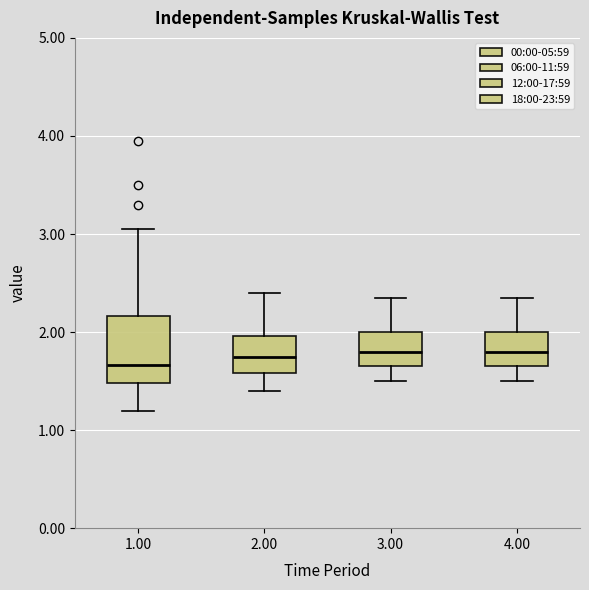

Comparing the boxes themselves (not the whiskers), which one is the tallest?

1.00